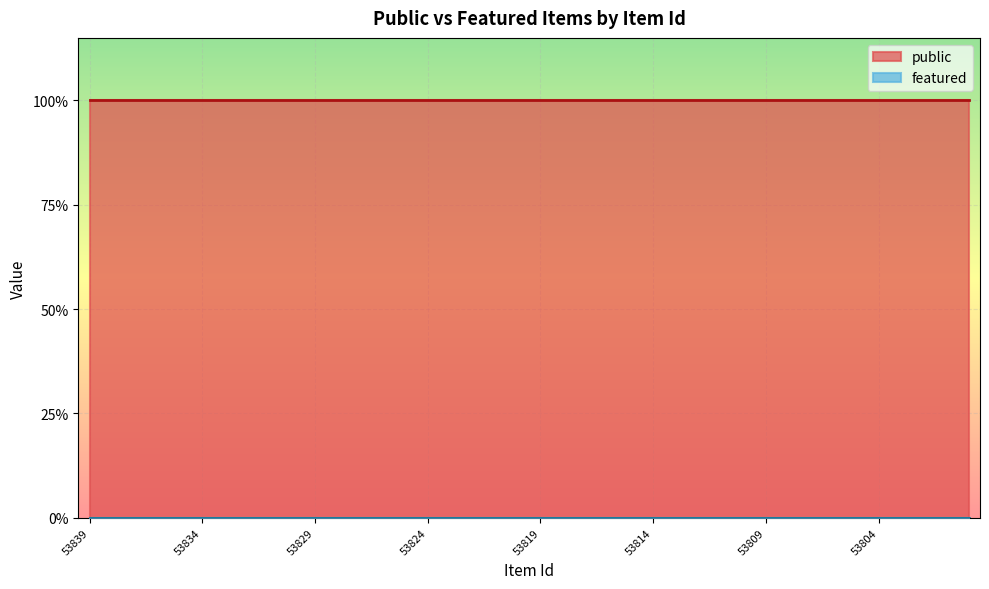

At how many categories does at least one series exceed 0?

40